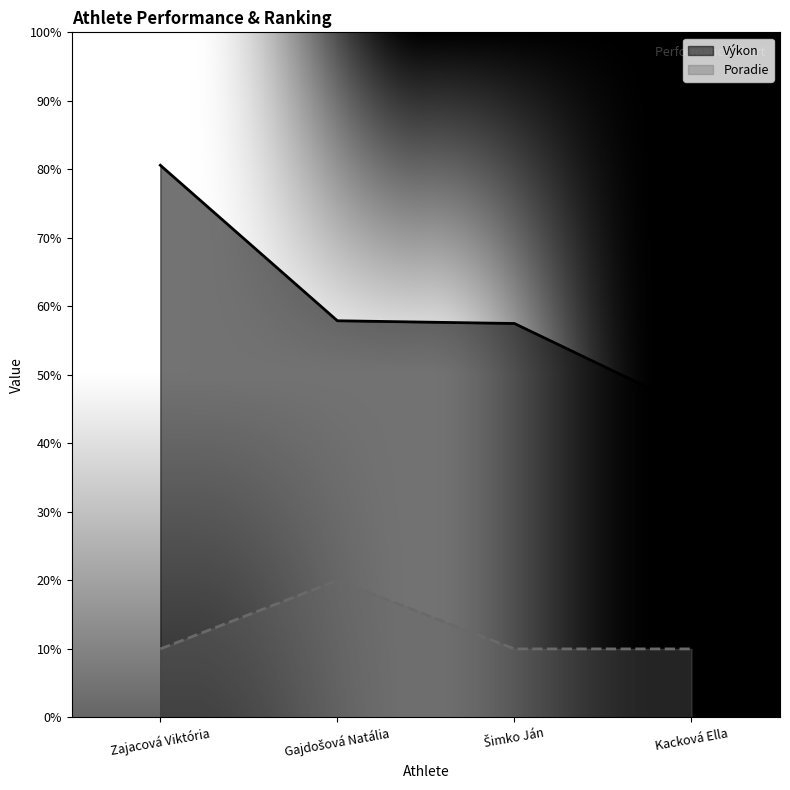

What is the label of the 2nd point from the right?

Šimko Ján